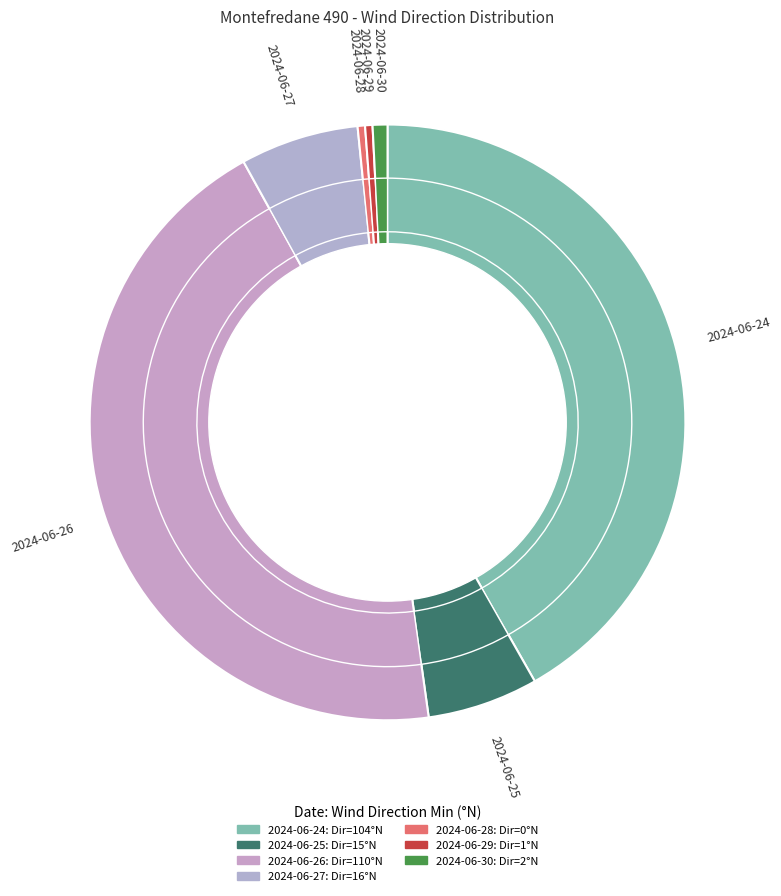

Is it true that 2024-06-25 is 1% of the pie?

False